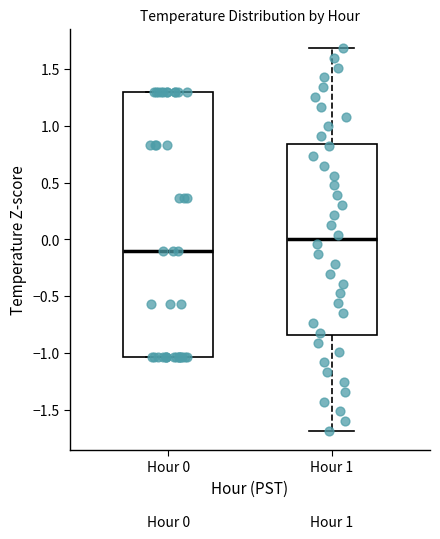

Which box is the tallest, from its lower edge to its upper edge?

Hour 0